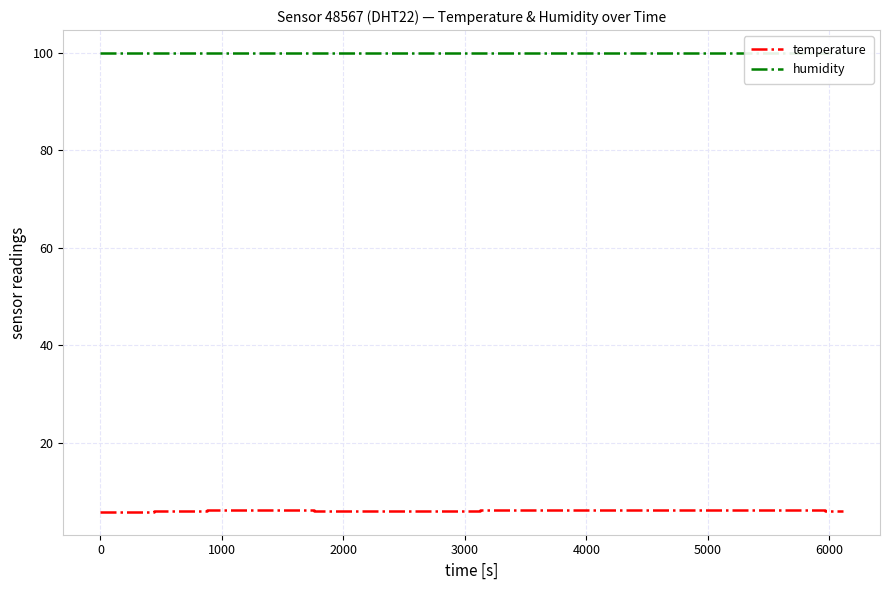

Reading left to right, transcribe all the data shown in this chart.

temperature: 5.8	5.8	5.8	5.9	5.9	6.0	6.1	6.1	6.1	6.1	6.1	6.1	6.0	6.0	5.9	5.9	5.9	5.9	5.9	5.9	6.0	6.1	6.1	6.1	6.2	6.2	6.2	6.2	6.2	6.2	6.1	6.1	6.1	6.1	6.1	6.1	6.1	6.1	6.0	6.0
humidity: 99.9	99.9	99.9	99.9	99.9	99.9	99.9	99.9	99.9	99.9	99.9	99.9	99.9	99.9	99.9	99.9	99.9	99.9	99.9	99.9	99.9	99.9	99.9	99.9	99.9	99.9	99.9	99.9	99.9	99.9	99.9	99.9	99.9	99.9	99.9	99.9	99.9	99.9	99.9	99.9